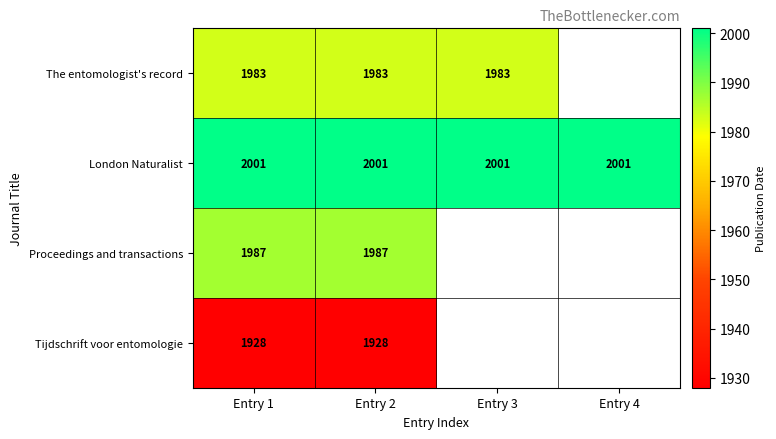

At how many categories does at least one series exceed 1946?

4